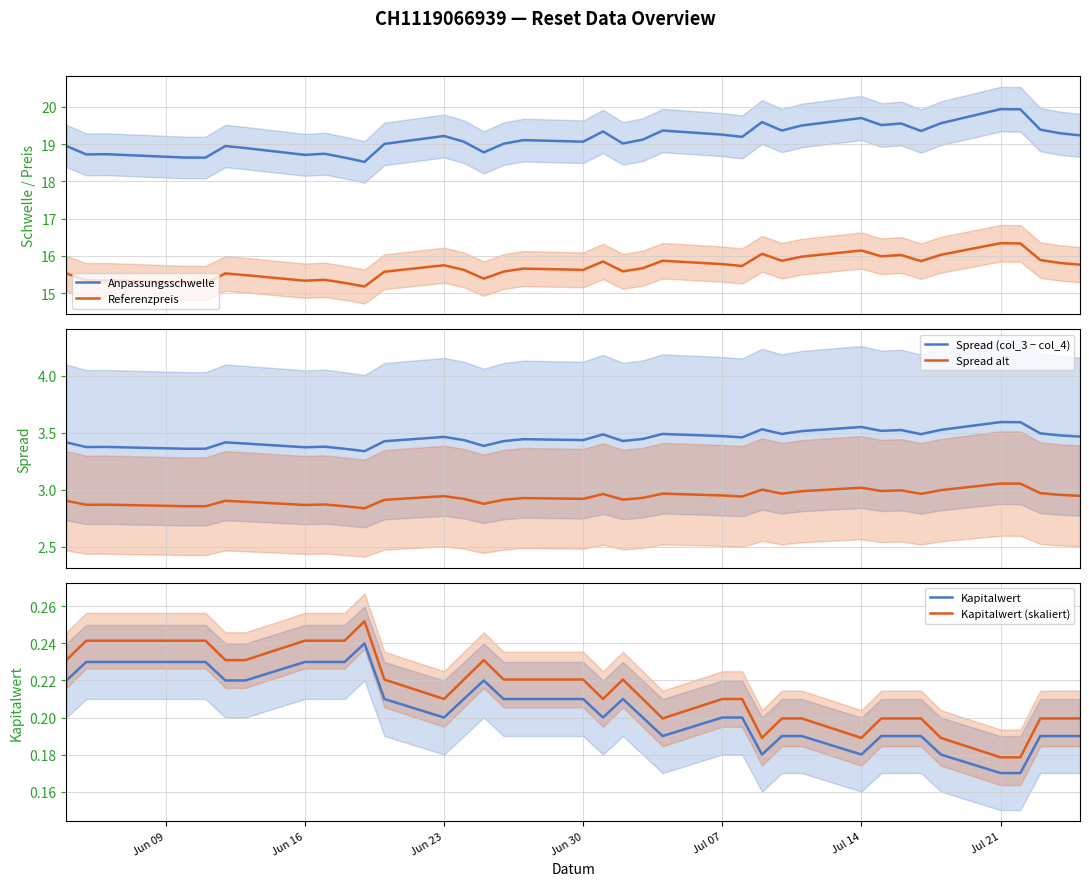

True or false: Anpassungsschwelle and Referenzpreis intersect in this chart.

False